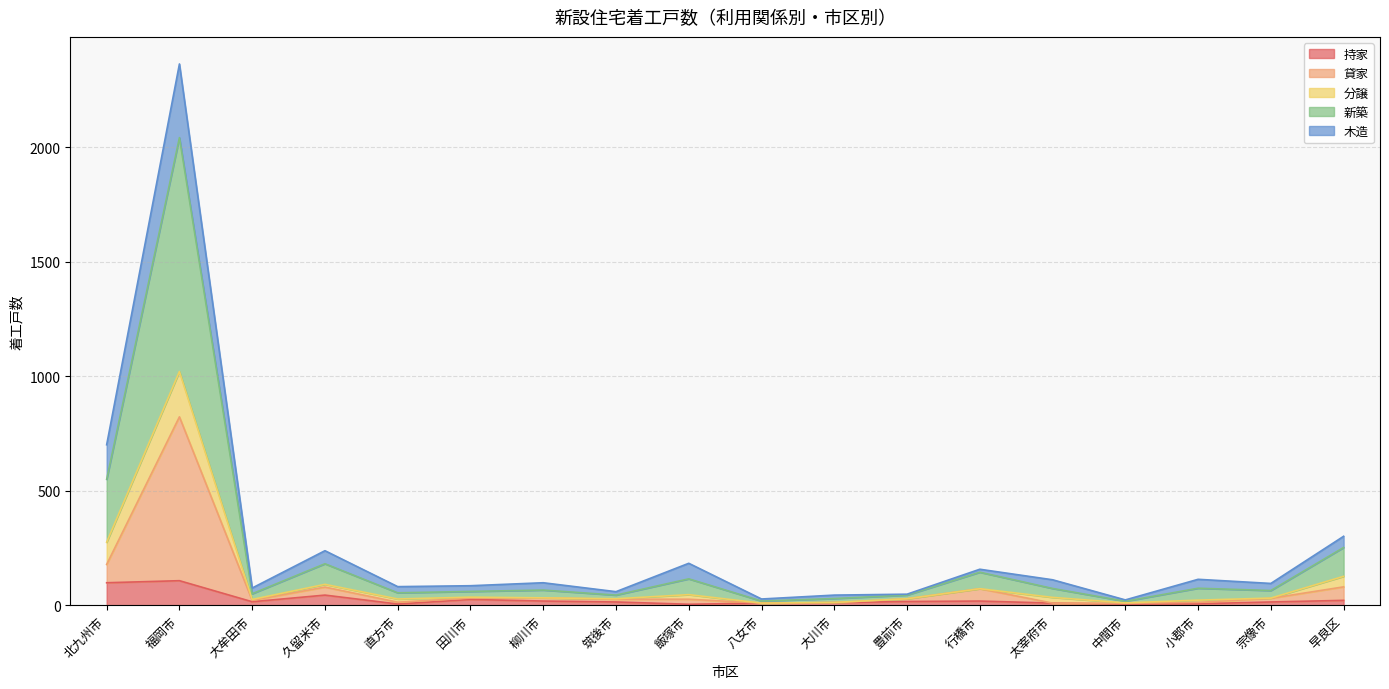

At how many categories does at least one series exceed 1436?

1